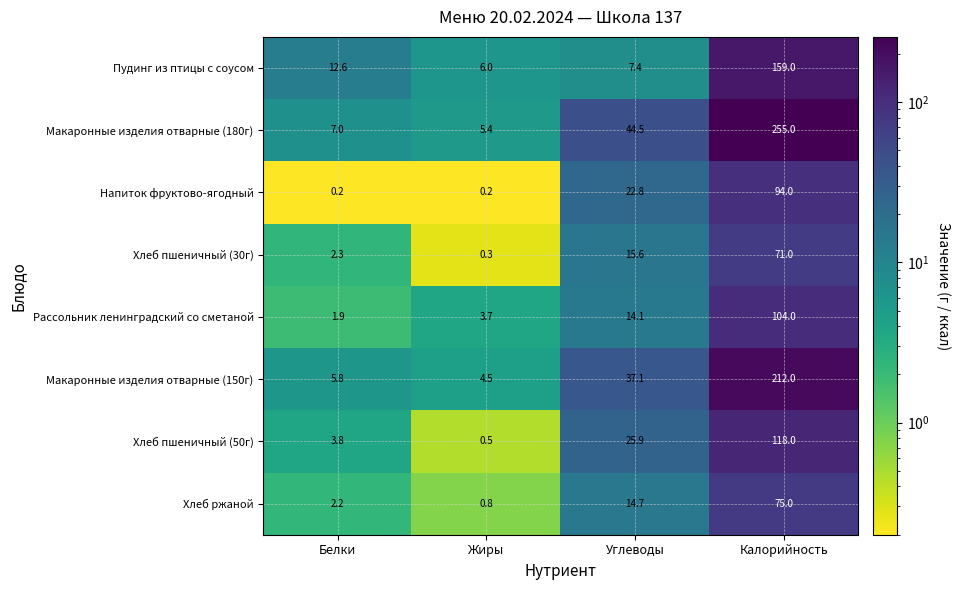

Rank the series by their maximum value, from lowest to highest.

Хлеб пшеничный (30г), Хлеб ржаной, Напиток фруктово-ягодный, Рассольник ленинградский со сметаной, Хлеб пшеничный (50г), Пудинг из птицы с соусом, Макаронные изделия отварные (150г), Макаронные изделия отварные (180г)